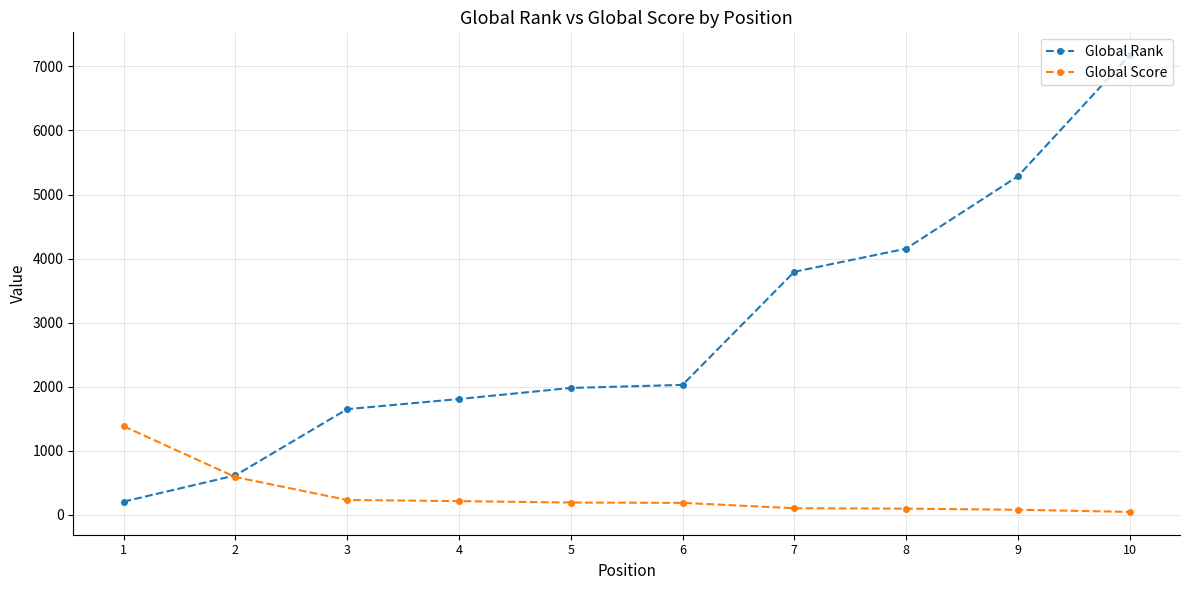

Between 7 and 10, which series saw the biggest shift?

Global Rank